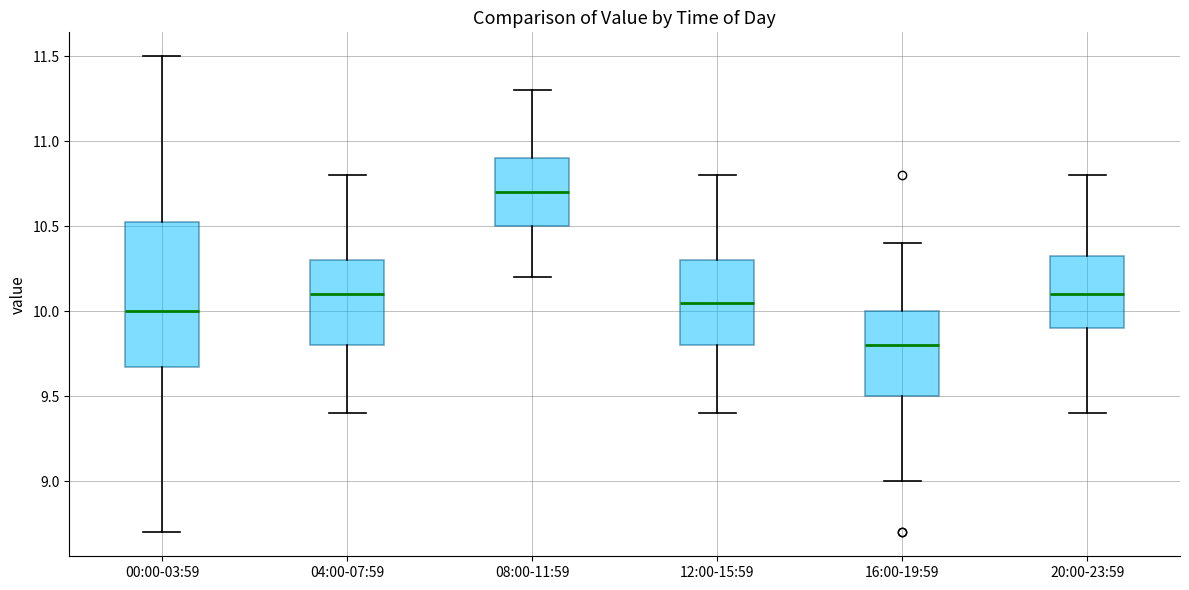

Comparing the boxes themselves (not the whiskers), which one is the tallest?

00:00-03:59